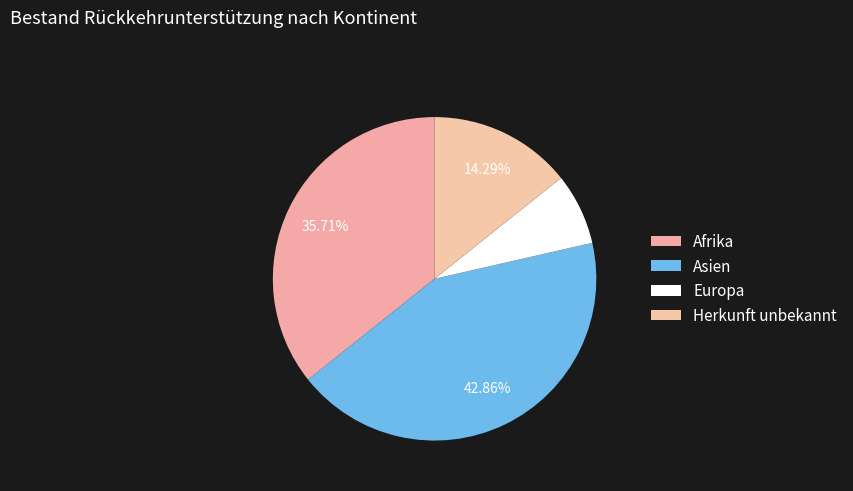

Which category has the smallest portion of the pie?

Europa